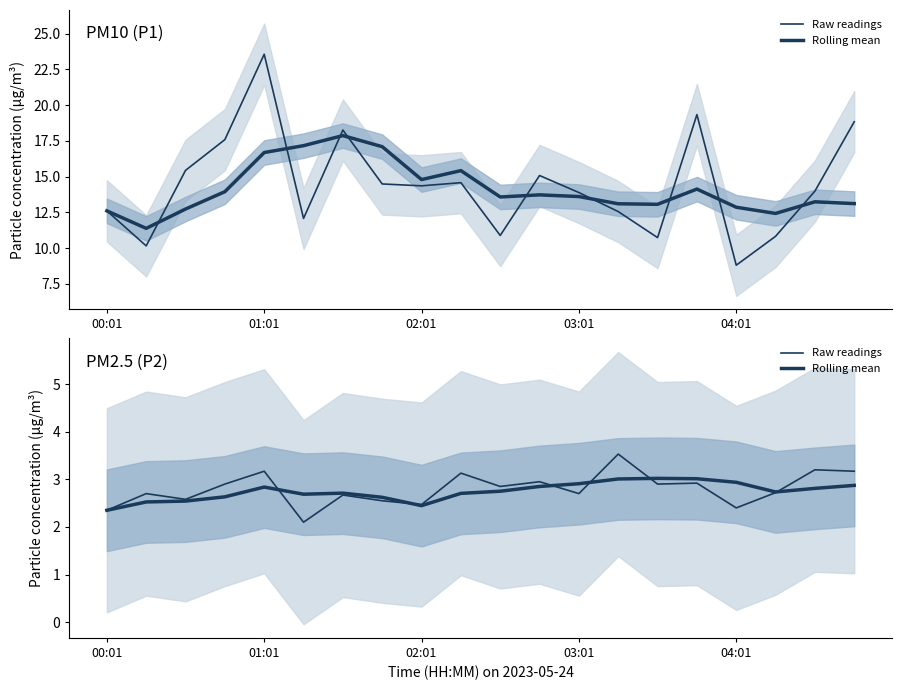

What is the sum of the Raw readings values at 19 and 5?

5.3